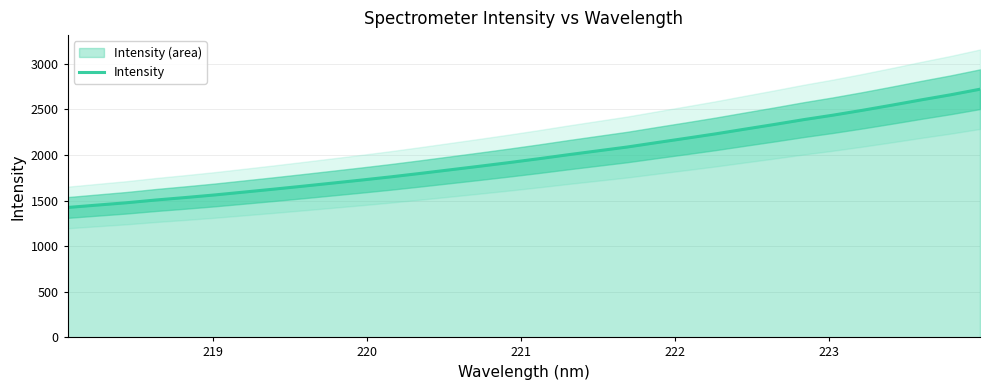

True or false: the data has more than 0 interior local peaks.

False